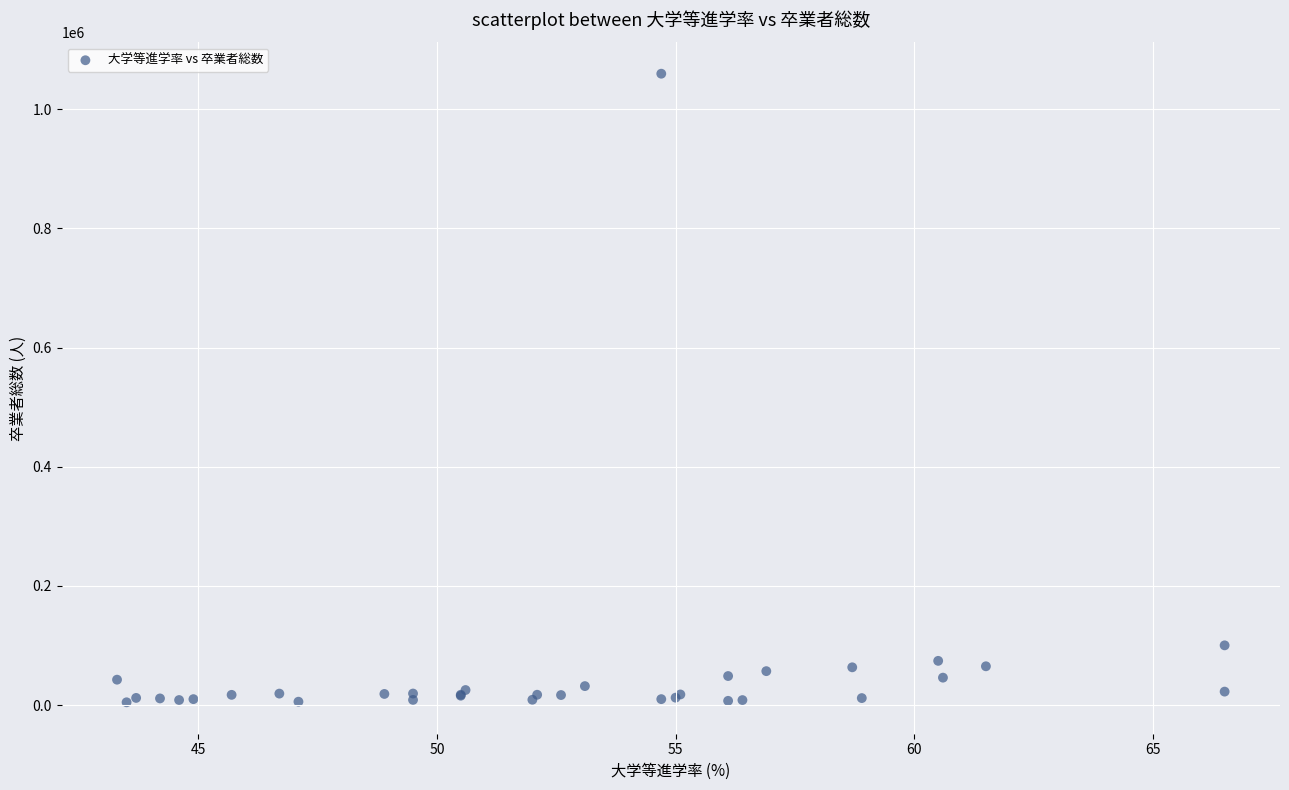

What Y value in the scatter plot is closest to 532083?

100422